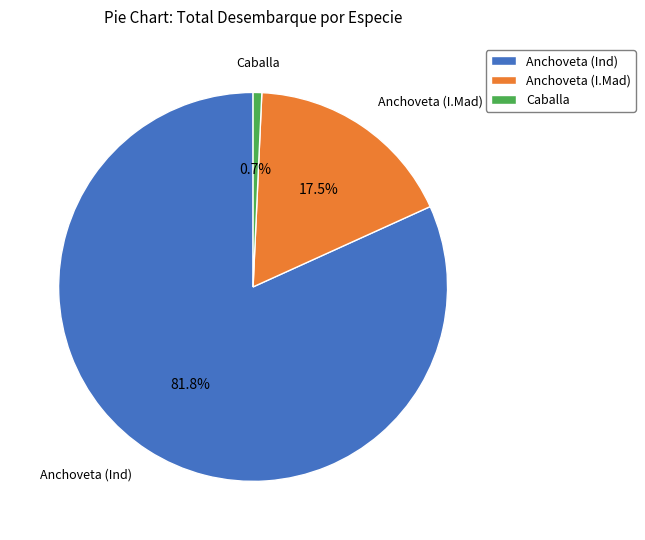

Which category accounts for the majority?

Anchoveta (Ind)